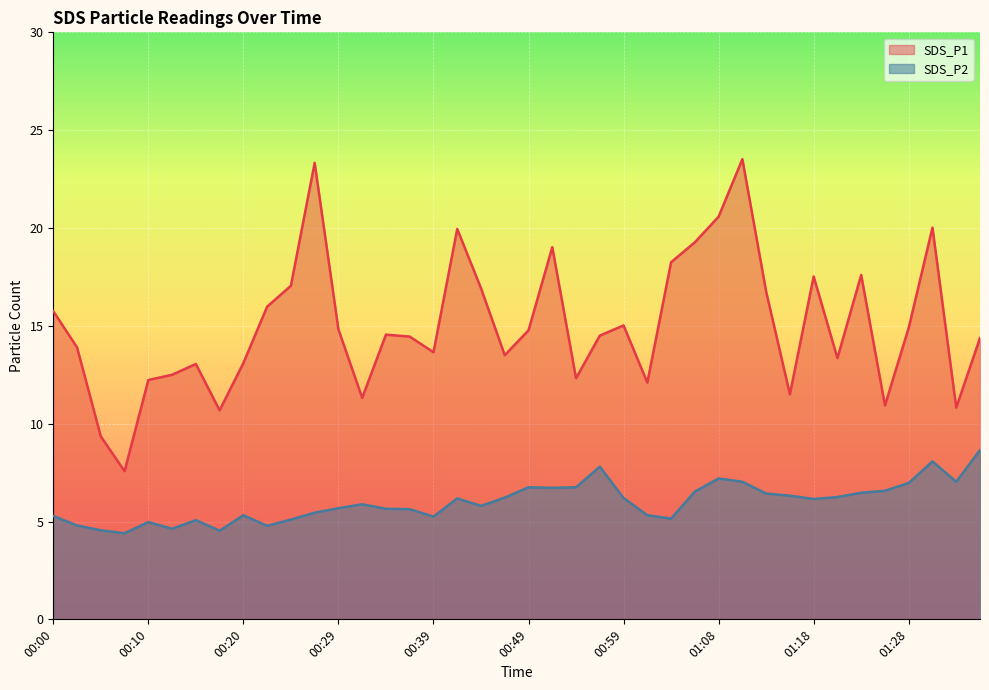

Reading right to left, list all the values displayed in this chart.

SDS_P1: 01:35=14.4	01:33=10.8	01:30=20.0	01:28=14.9	01:25=10.9	01:23=17.6	01:21=13.3	01:18=17.5	01:16=11.5	01:13=16.8	01:11=23.5	01:08=20.6	01:06=19.3	01:04=18.2	01:01=12.1	00:59=15.0	00:56=14.5	00:54=12.3	00:51=19.0	00:49=14.8	00:46=13.5	00:44=16.9	00:42=19.9	00:39=13.7	00:37=14.4	00:34=14.6	00:32=11.3	00:29=14.8	00:27=23.3	00:25=17.1	00:22=16.0	00:20=13.1	00:17=10.7	00:15=13.1	00:12=12.5	00:10=12.2	00:07=7.6	00:05=9.3	00:02=13.9	00:00=15.8
SDS_P2: 01:35=8.7	01:33=7.0	01:30=8.1	01:28=7.0	01:25=6.6	01:23=6.5	01:21=6.2	01:18=6.2	01:16=6.3	01:13=6.4	01:11=7.0	01:08=7.2	01:06=6.5	01:04=5.2	01:01=5.3	00:59=6.2	00:56=7.8	00:54=6.8	00:51=6.7	00:49=6.8	00:46=6.2	00:44=5.8	00:42=6.2	00:39=5.2	00:37=5.6	00:34=5.7	00:32=5.9	00:29=5.7	00:27=5.5	00:25=5.1	00:22=4.8	00:20=5.3	00:17=4.5	00:15=5.1	00:12=4.6	00:10=5.0	00:07=4.4	00:05=4.5	00:02=4.8	00:00=5.3